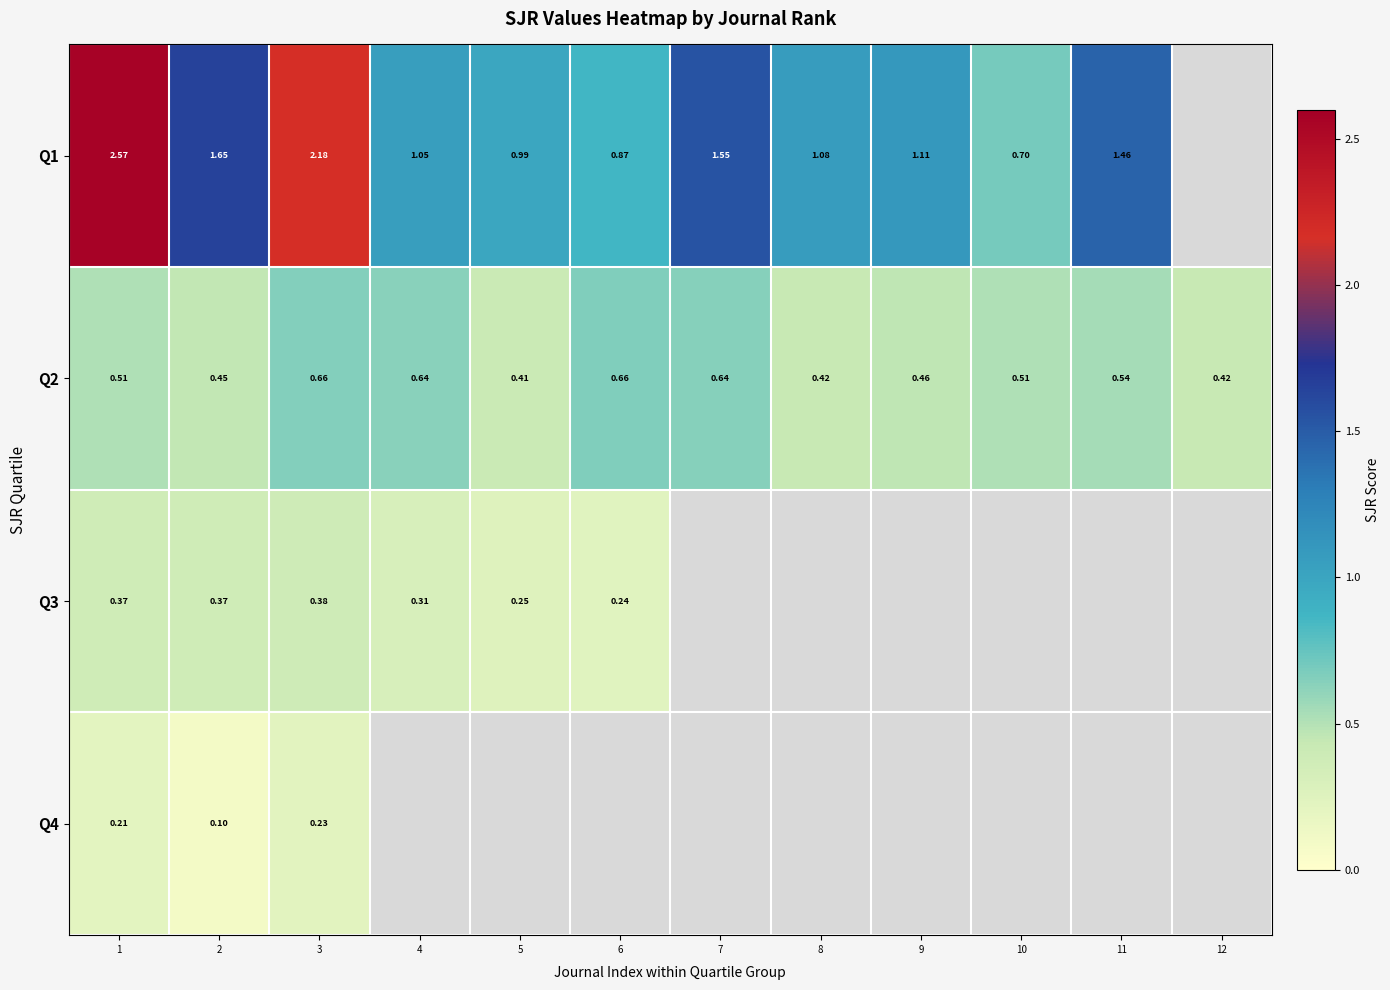

Is it true that Q3 equals 0.3 at 4?

True